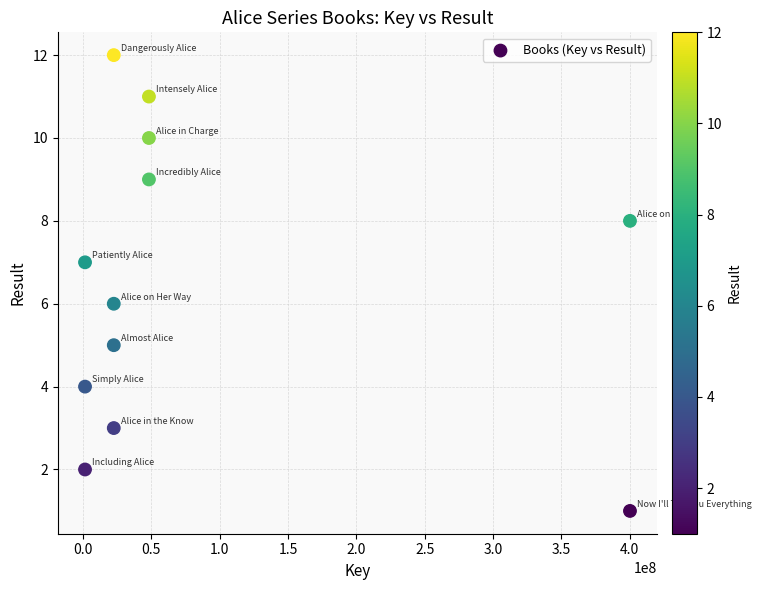

What is the average X value?

86623931